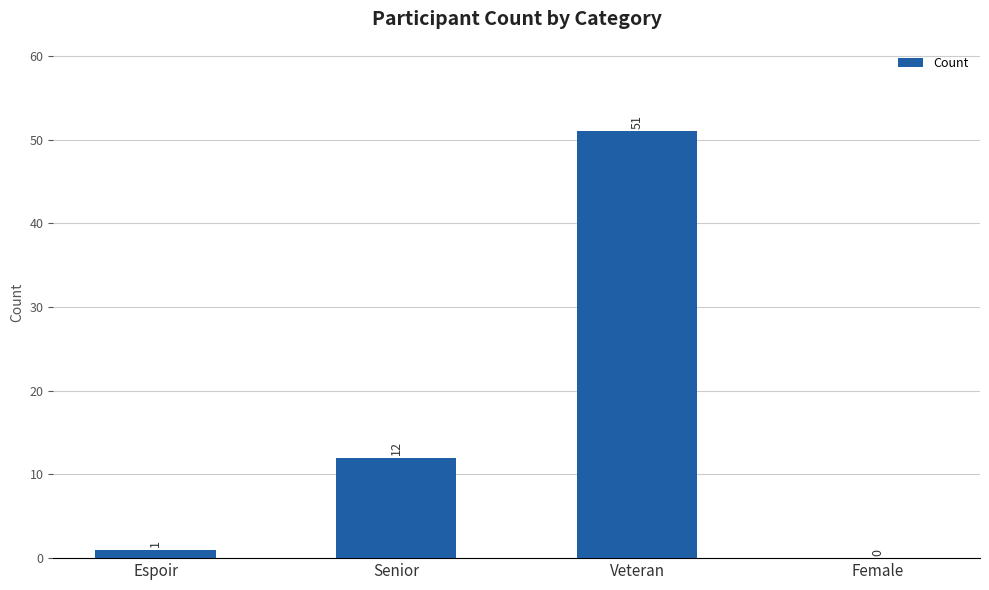

How many positive values are there?

3